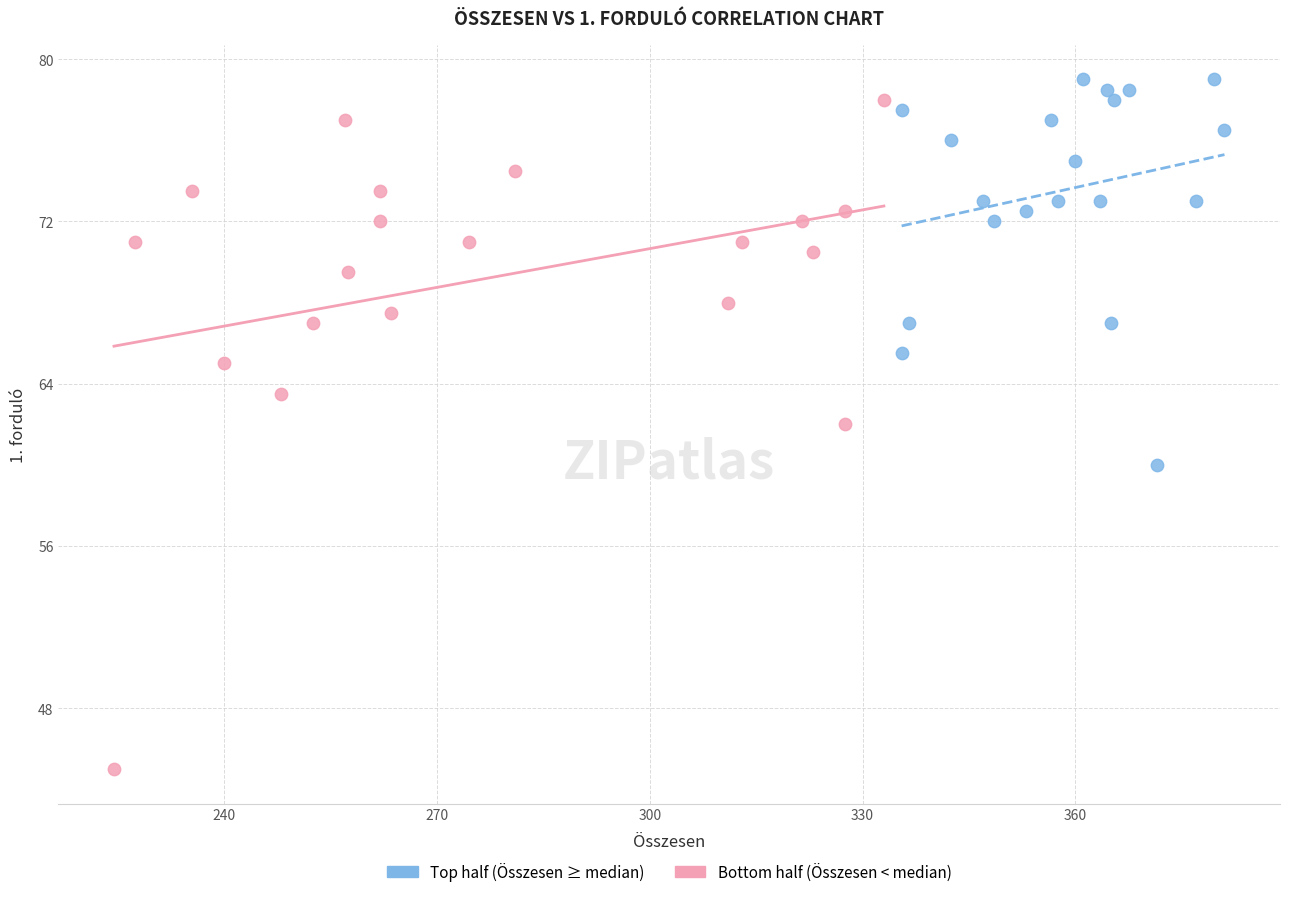

What are all the series names shown in the legend?

Top half (Összesen ≥ median), Bottom half (Összesen < median)